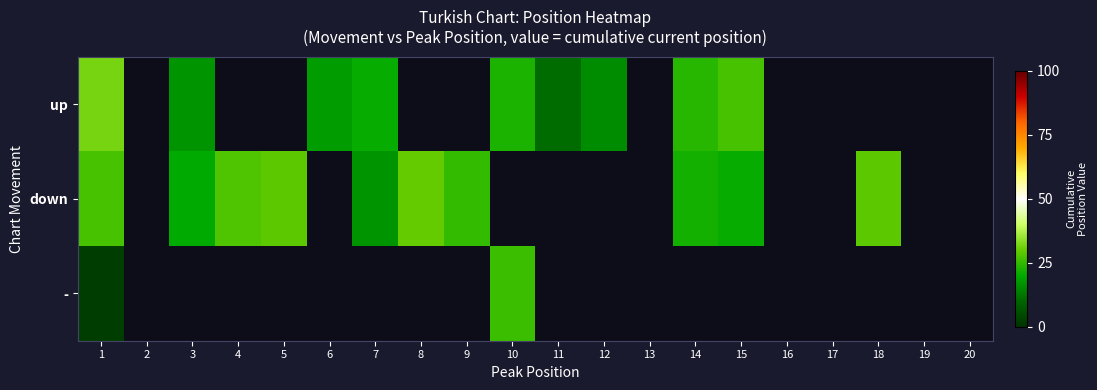

At how many categories does at least one series exceed 15?

13